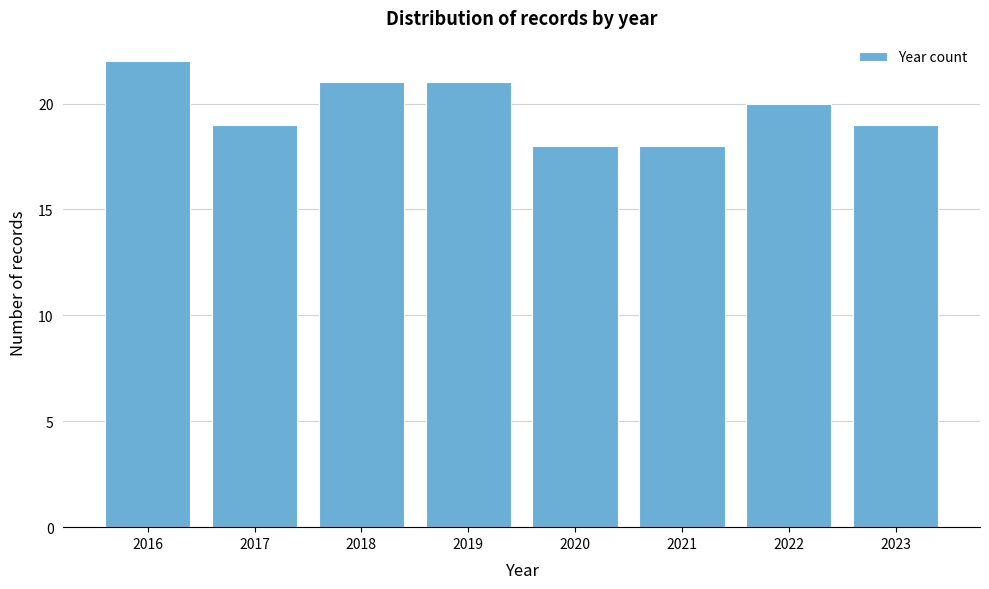

Reading left to right, transcribe this chart: for each bar, give the range it covers on the x-axis and its height. The values are not printed on the chart, so give them approximately, as read against the axis.

2015.5 to 2016.5: 22
2016.5 to 2017.5: 19
2017.5 to 2018.5: 21
2018.5 to 2019.5: 21
2019.5 to 2020.5: 18
2020.5 to 2021.5: 18
2021.5 to 2022.5: 20
2022.5 to 2023.5: 19